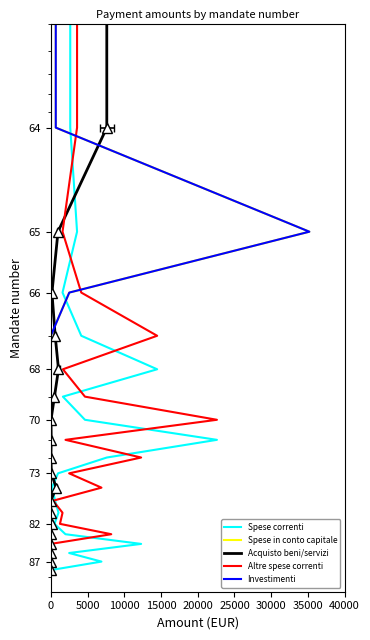

What is the label of the 11th point from the right?

9